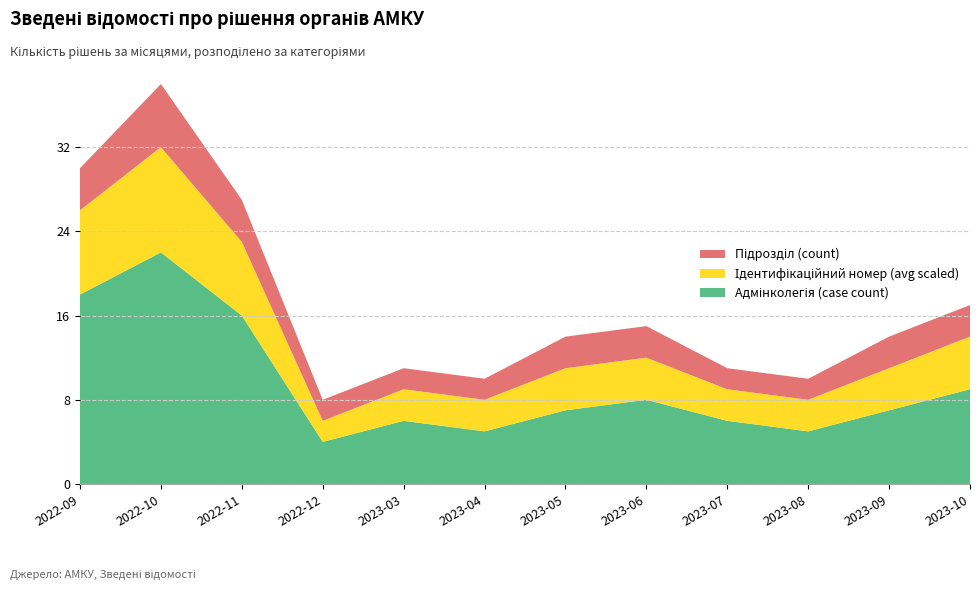

Reading right to left, what are all the values shown in this chart?

Адмінколегія (case count): 9	7	5	6	8	7	5	6	4	16	22	18
Ідентифікаційний номер (avg scaled): 5	4	3	3	4	4	3	3	2	7	10	8
Підрозділ (count): 3	3	2	2	3	3	2	2	2	4	6	4